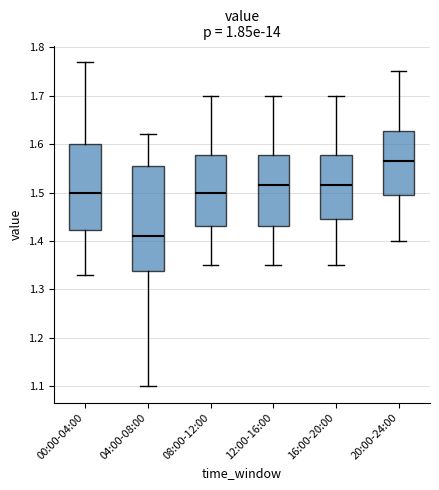

Where does the lower whisker of the box for 12:00-16:00 end on the y-axis? The values are not printed on the chart, so give them approximately, as read against the axis.

1.35